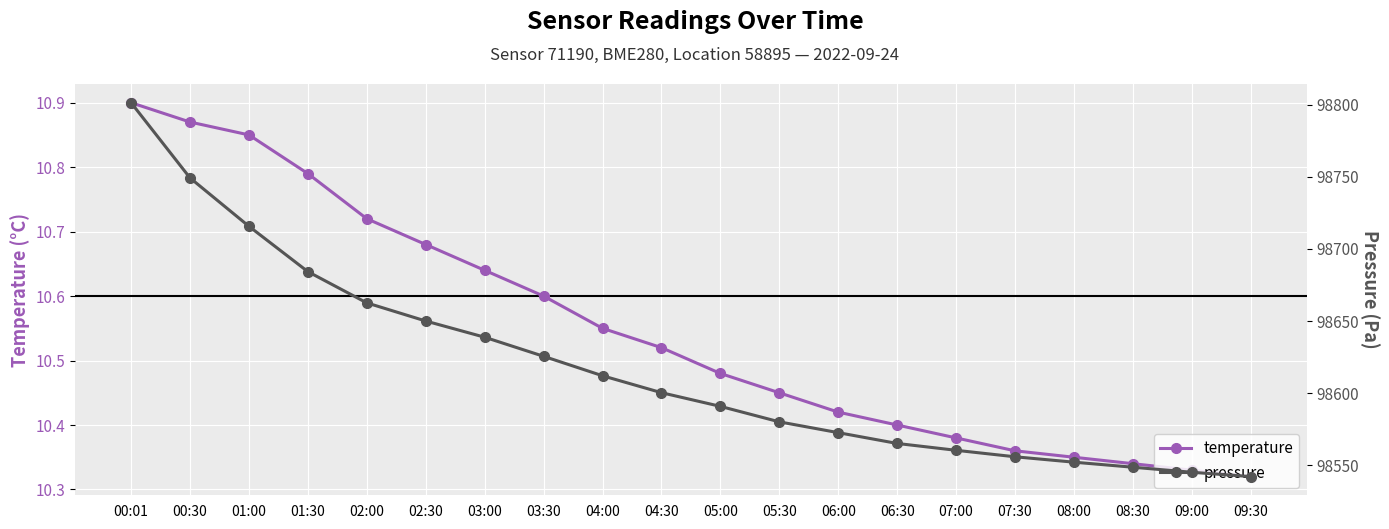

Is this an area chart (filled region under the line)?

No